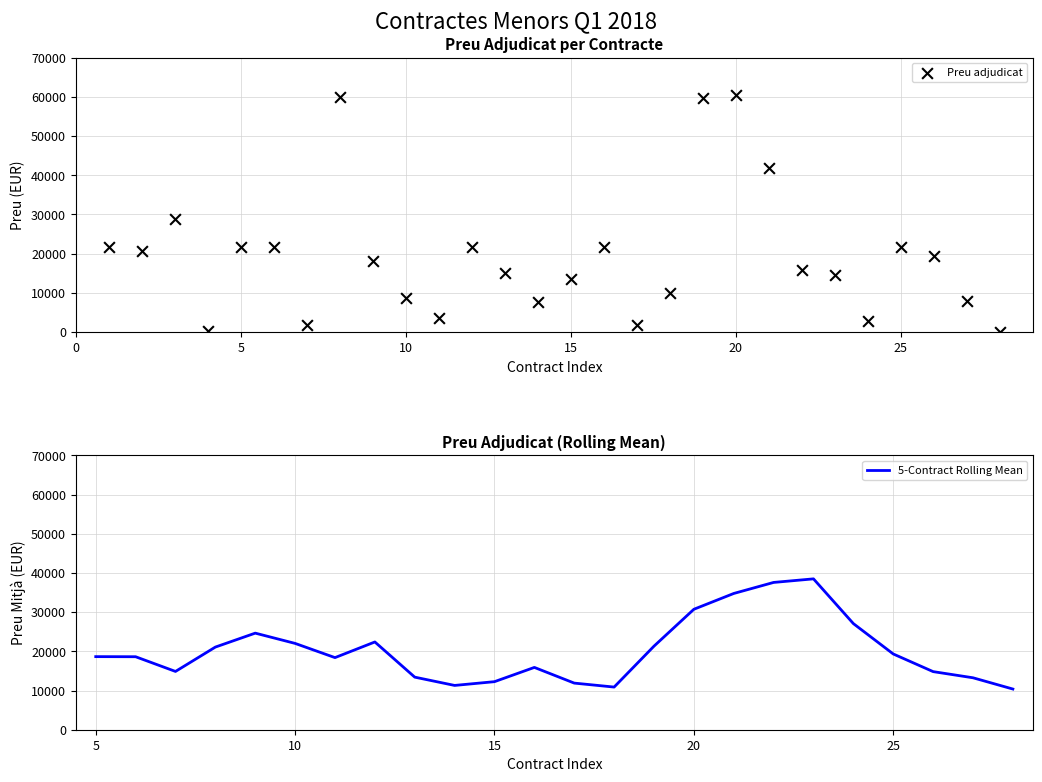

Which has a higher value, 1 or 5?

1